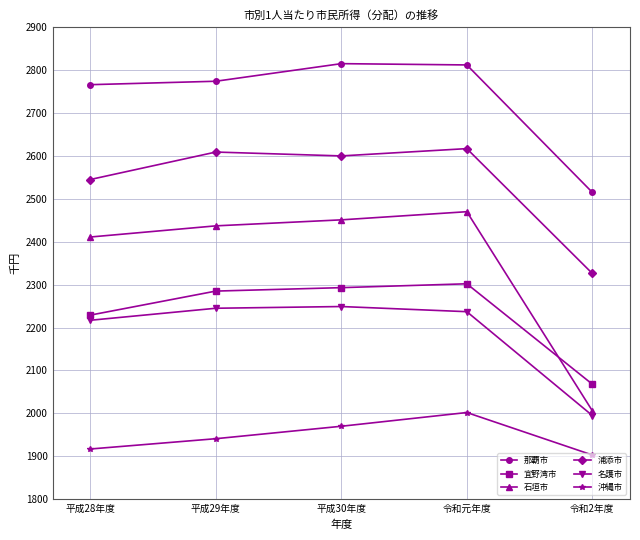

True or false: 浦添市 and 石垣市 cross at least once.

False